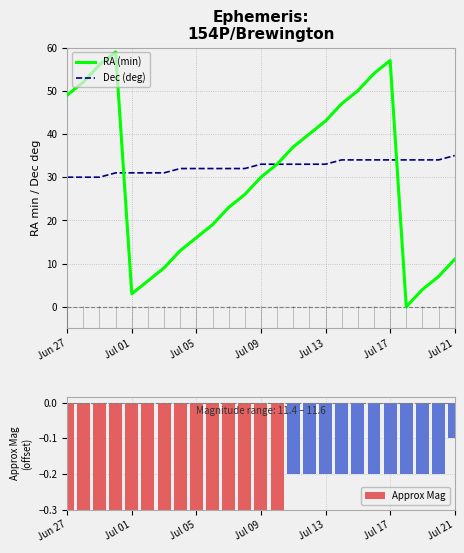

Which series has the largest range (max minus min)?

RA (min)